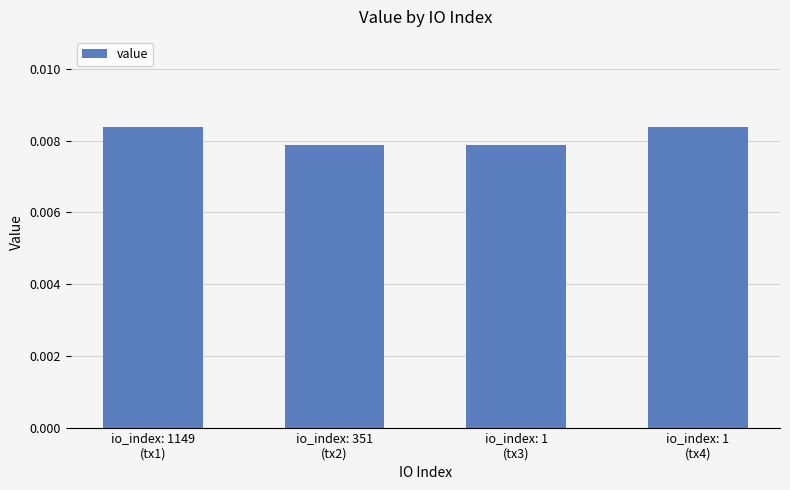

Count the values in the range 0 to 1.

4